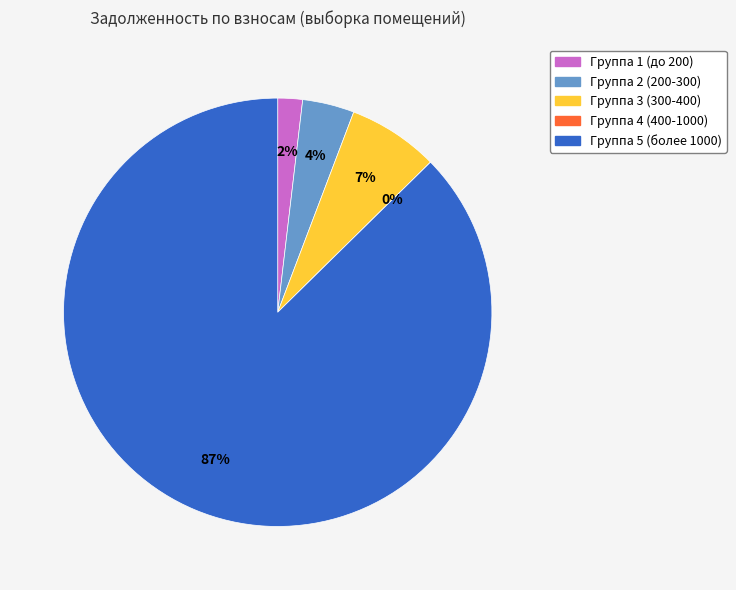

Does задолженность (335.98) account for over 50% of the chart?

No